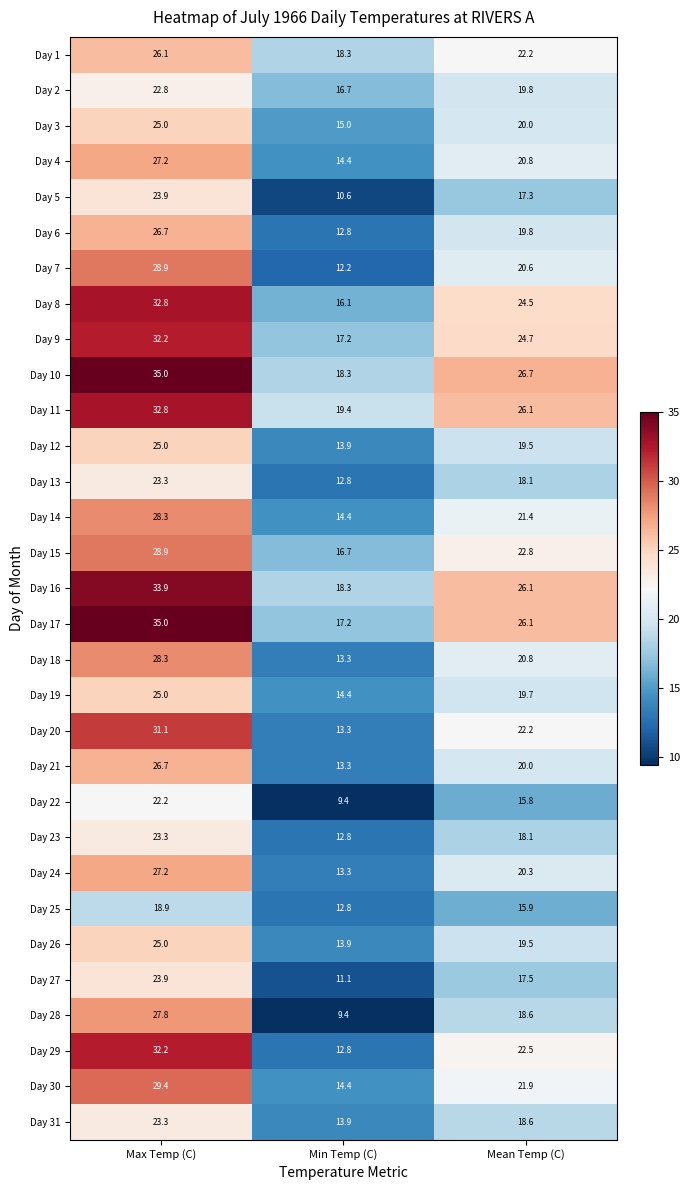

What is the total value across all series at Mean Temp (C)?

647.9